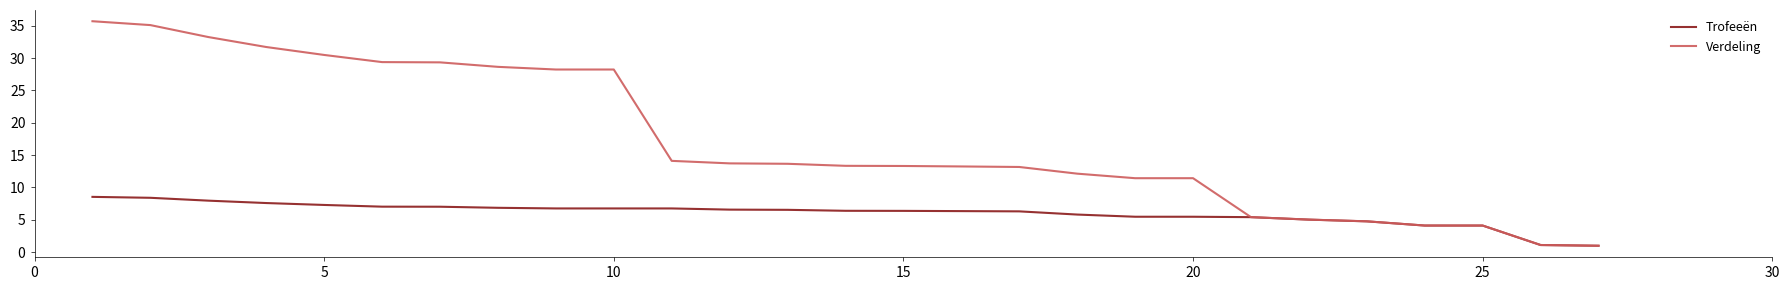

What is the minimum value shown in the chart?

1.0